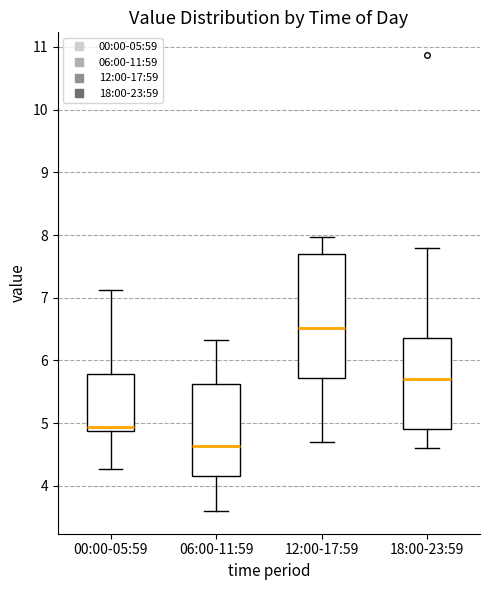

Reading left to right, transcribe this box plot: for each box, give where its median line is, the range the box spans, and where its two whiskers end, as read against the y-axis. The values are not printed on the chart, so give them approximately, as read against the axis.

00:00-05:59: median 4.9 (just above the box's lower edge), box 4.9 to 5.8, whiskers 4.3 to 7.1
06:00-11:59: median 4.6, box 4.2 to 5.6, whiskers 3.6 to 6.3
12:00-17:59: median 6.5, box 5.7 to 7.7, whiskers 4.7 to 8.0
18:00-23:59: median 5.7, box 4.9 to 6.4, whiskers 4.6 to 7.8